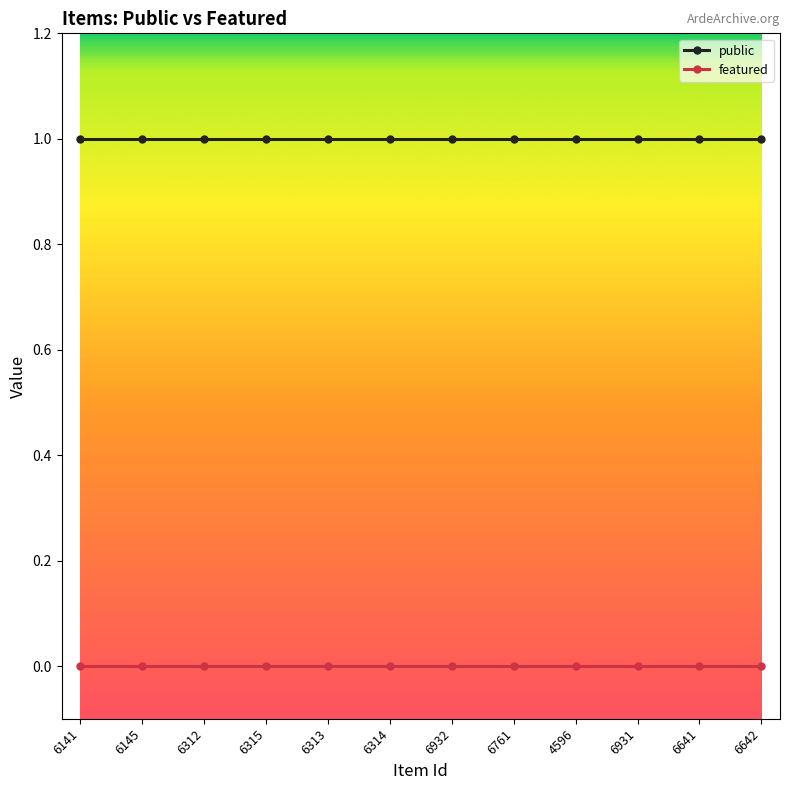

What is the greatest value displayed?

1